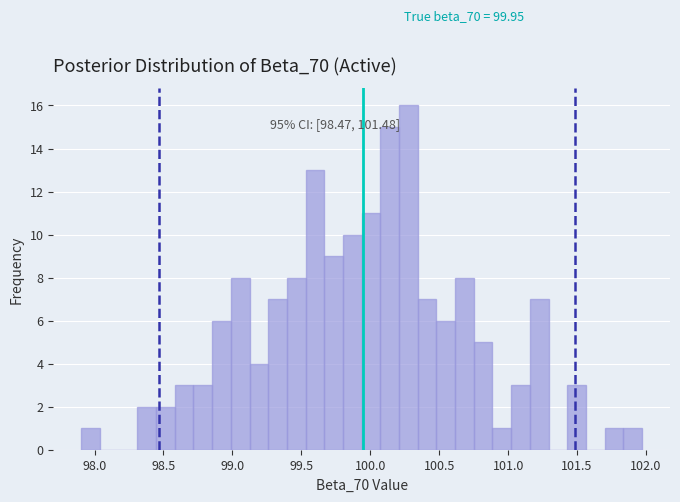

Read against the x-axis, roughly where is the centre of the tallest bar?

100.30